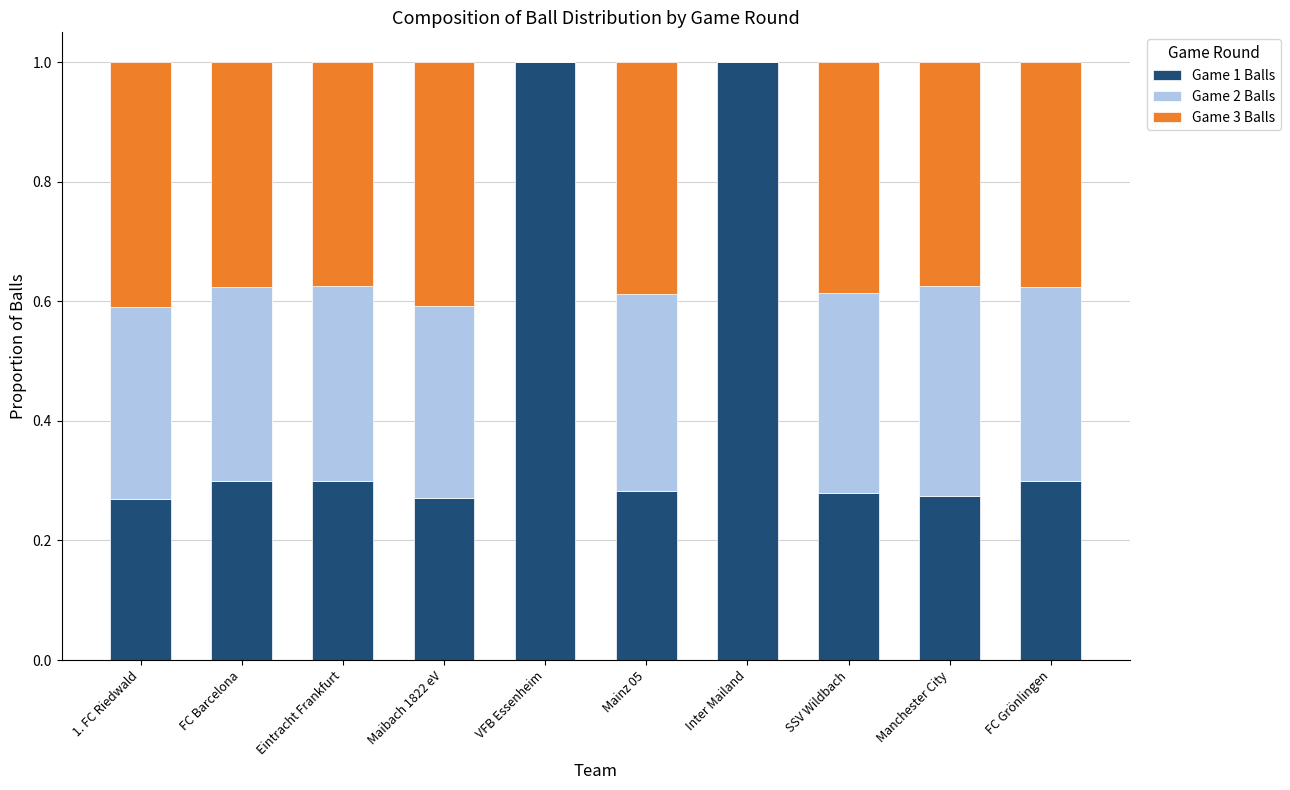

Count the number of data series in this chart.

3